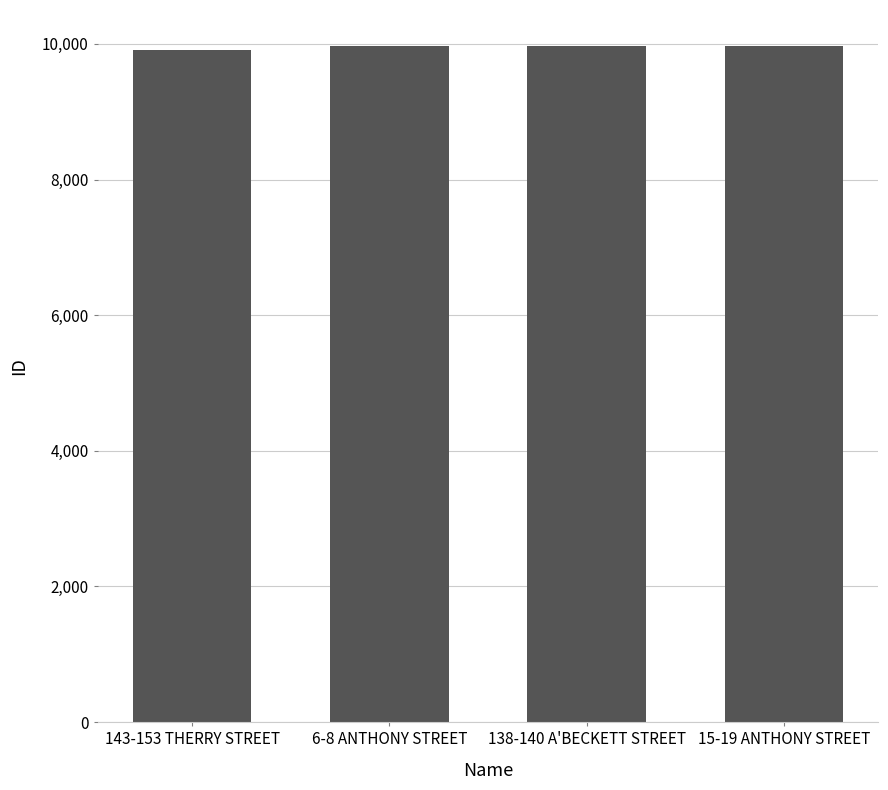

What is the sum of the values at 138-140 A'BECKETT STREET and 6-8 ANTHONY STREET?

19934